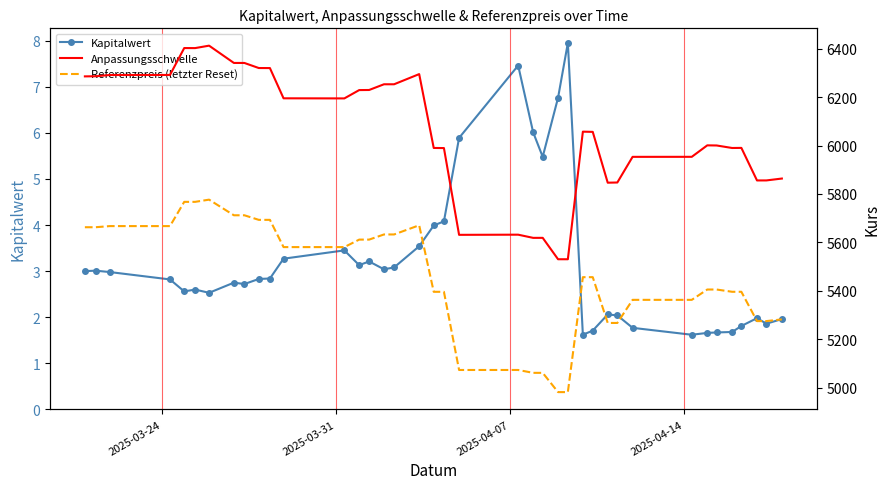

What is the value of the Referenzpreis (letzter Reset) point at the 36th from the left?

5396.6